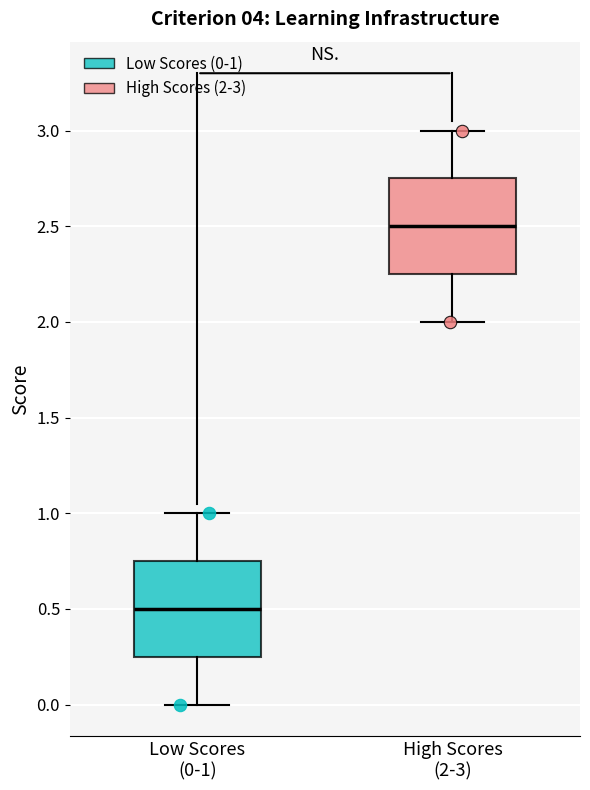

Where is the upper edge of the box for Low Scores (0-1) on the y-axis? The values are not printed on the chart, so give them approximately, as read against the axis.

0.75